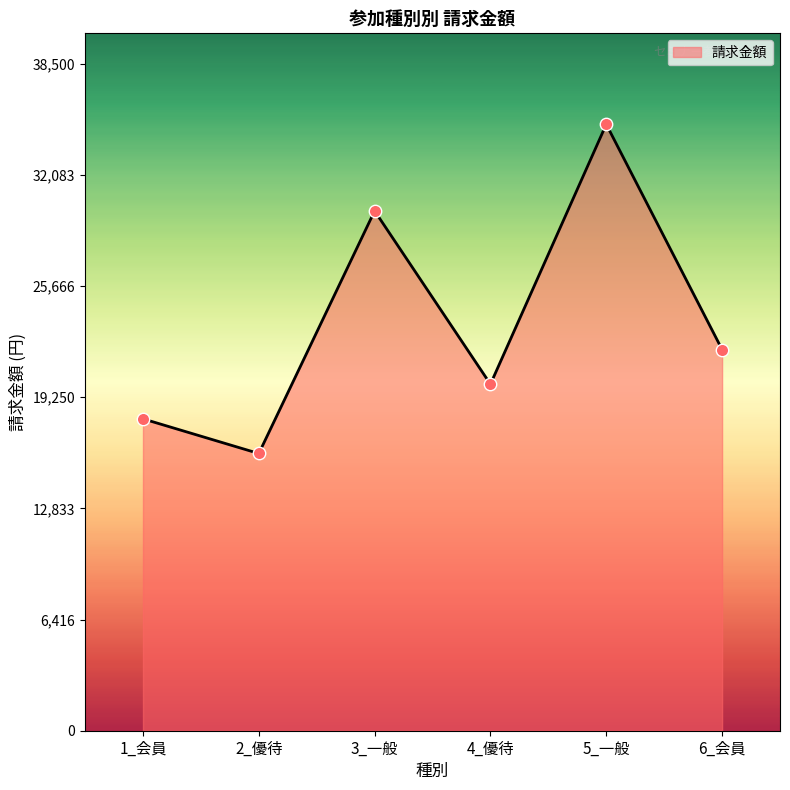

Between 3_一般 and 6_会員, which is larger?

3_一般